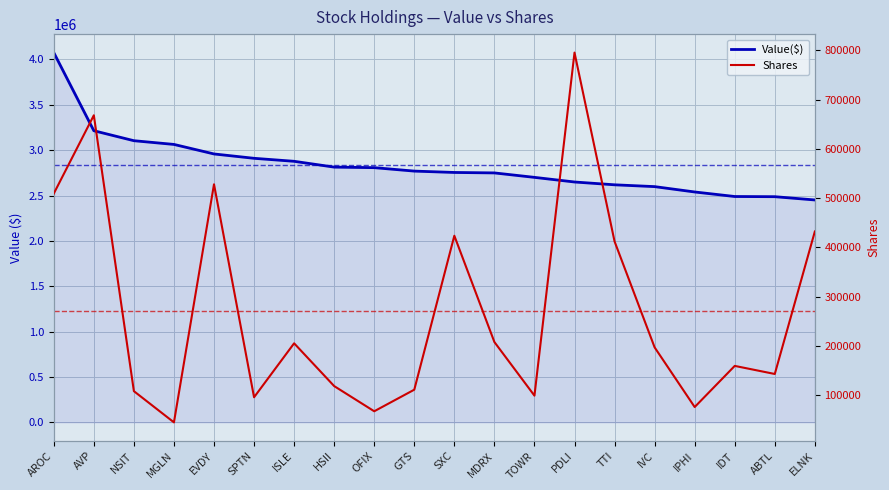

At which label is Shares closest to 420246?

SXC